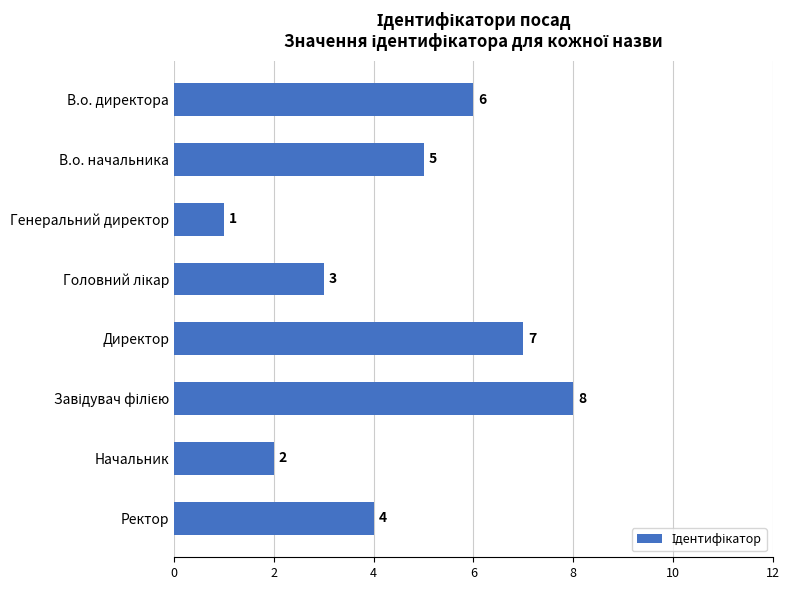

Which category has the lowest value across all series?

Генеральний директор